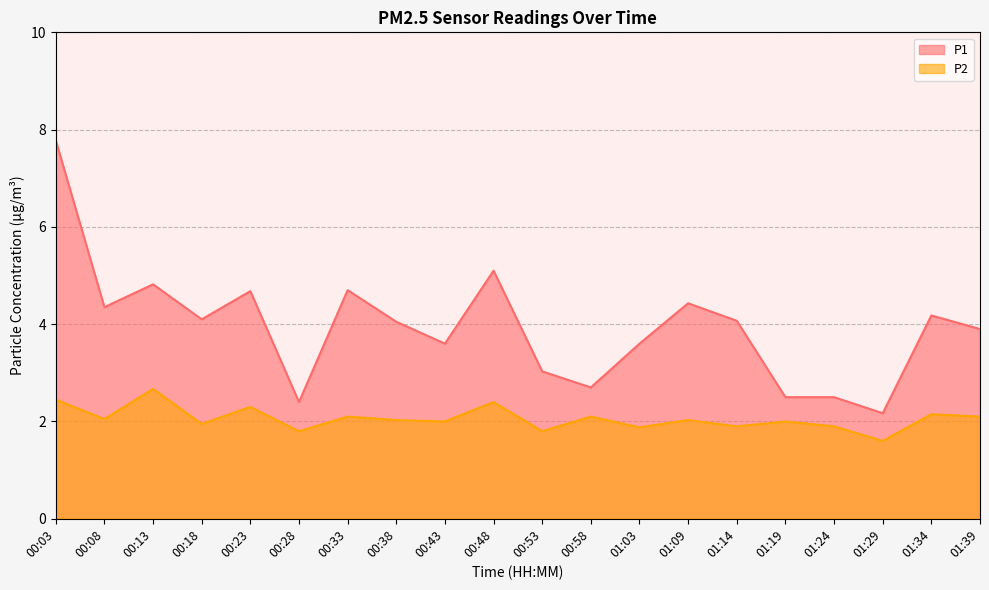

What is the label of the 16th point from the left?

01:19